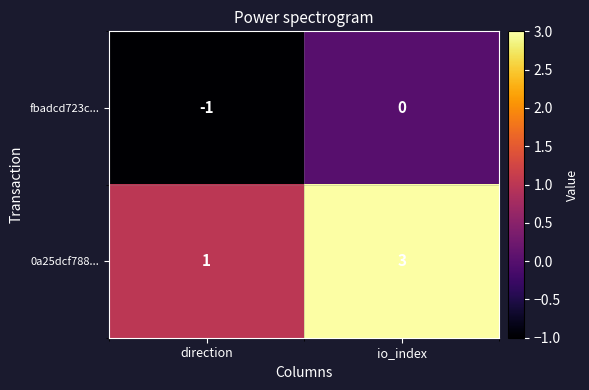

At which label is fbadcd723c... closest to 0?

io_index